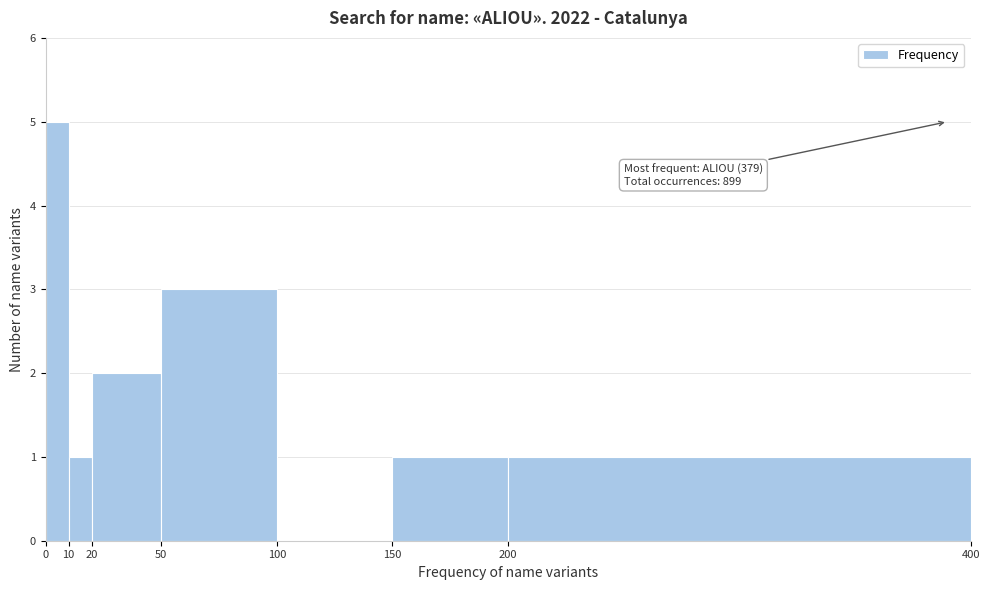

Which range on the x-axis has the tallest bar?

0 to 10